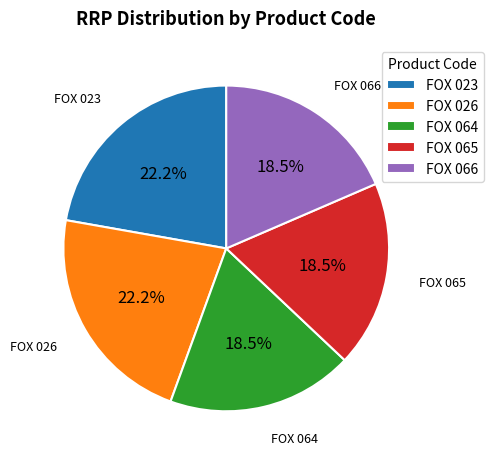

What is the total percentage of FOX 023 and FOX 066?

40.7%